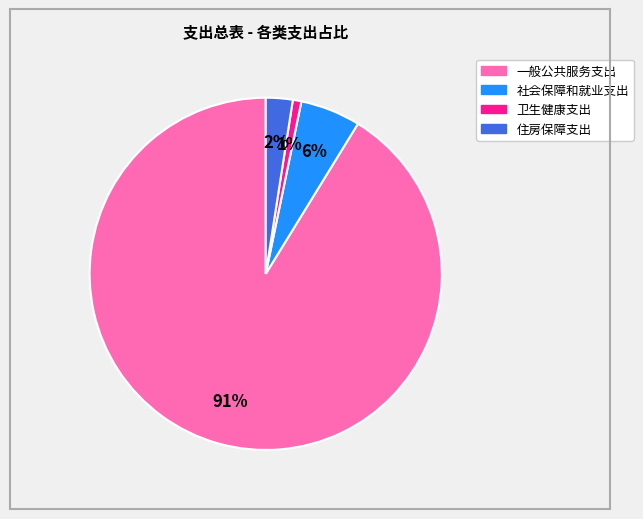

Is it true that 社会保障和就业支出 is 6% of the pie?

True